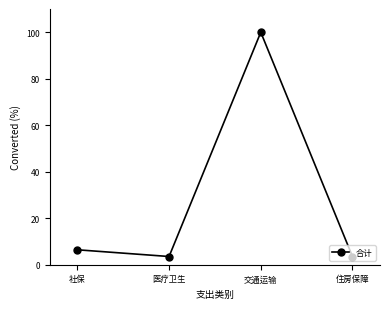

Where is the first local minimum?

医疗卫生